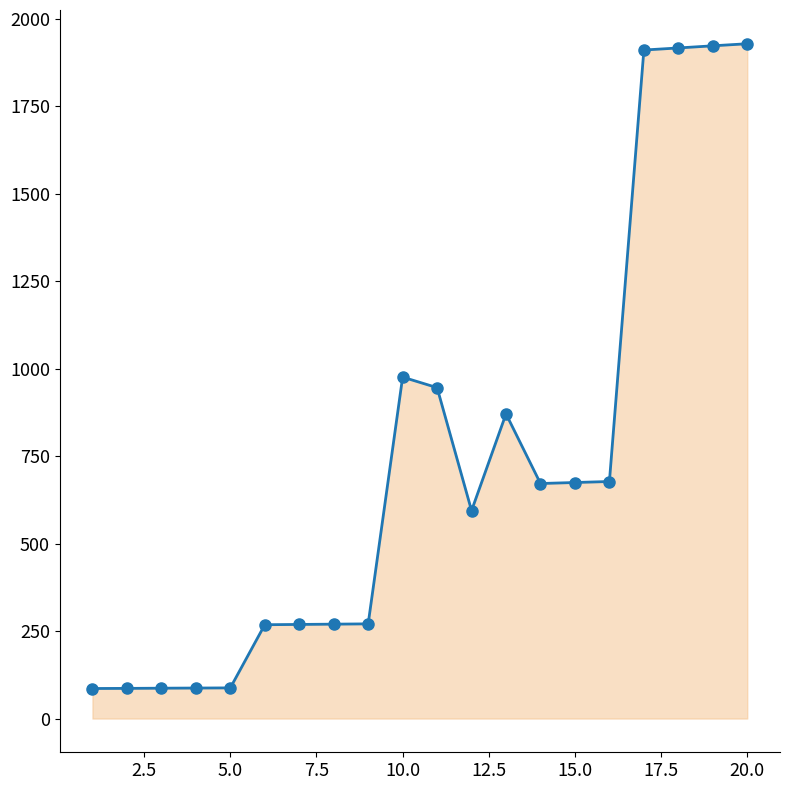

What is the maximum value shown in the chart?

1928.8